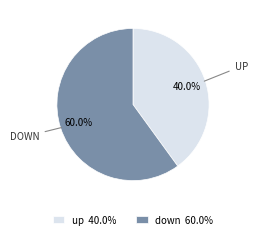

Is up the majority of the pie?

No